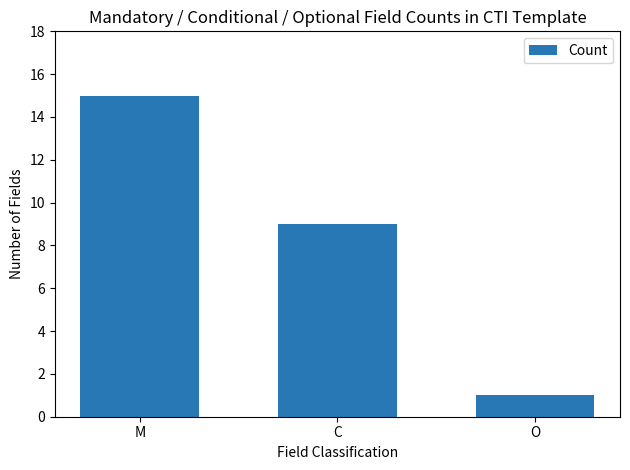

List the labels in order of value, smallest first.

O, C, M